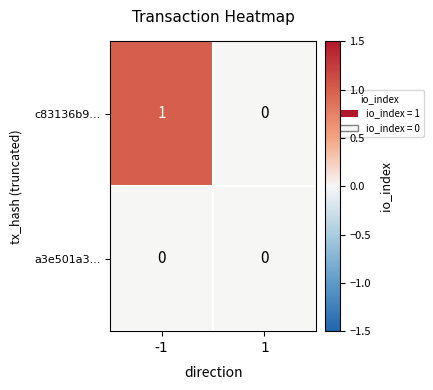

Rank the series at -1 from highest to lowest value.

c83136b9..., a3e501a3...